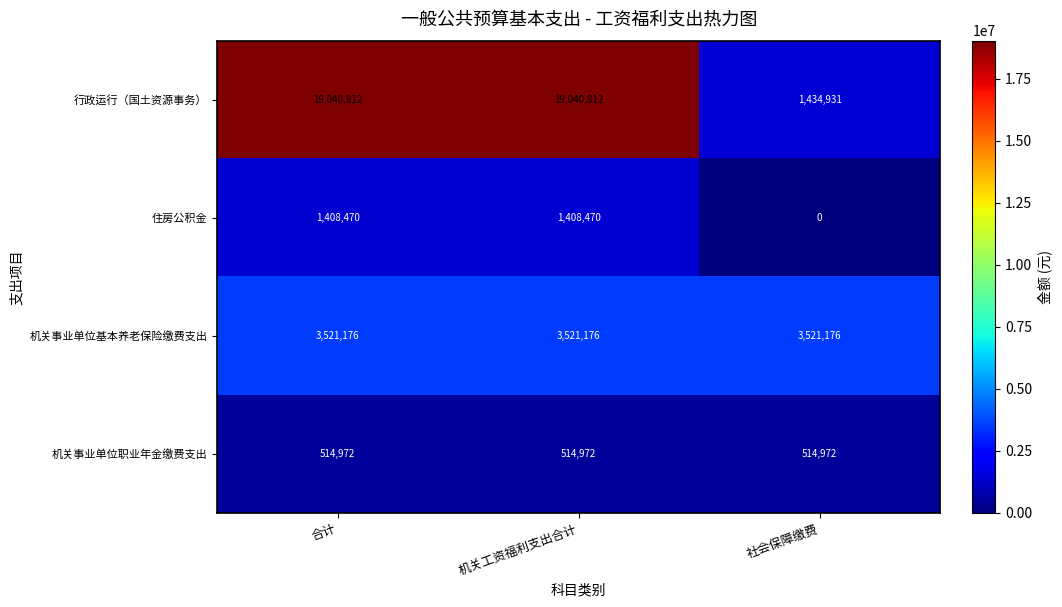

True or false: 住房公积金 has a value of 582851 at 合计.

False